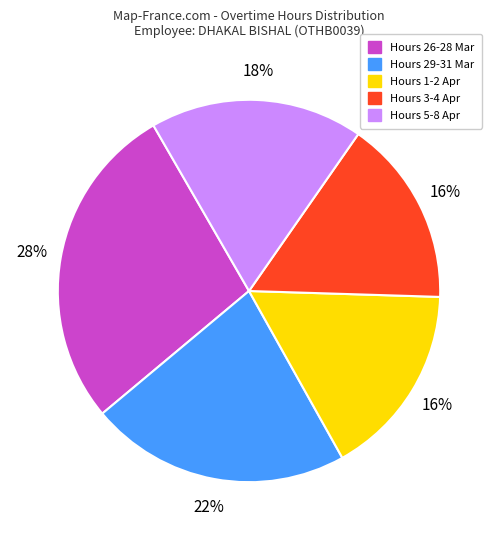

What is the ratio of the value at Hours 1-2 Apr to the value at Hours 3-4 Apr?

1.0